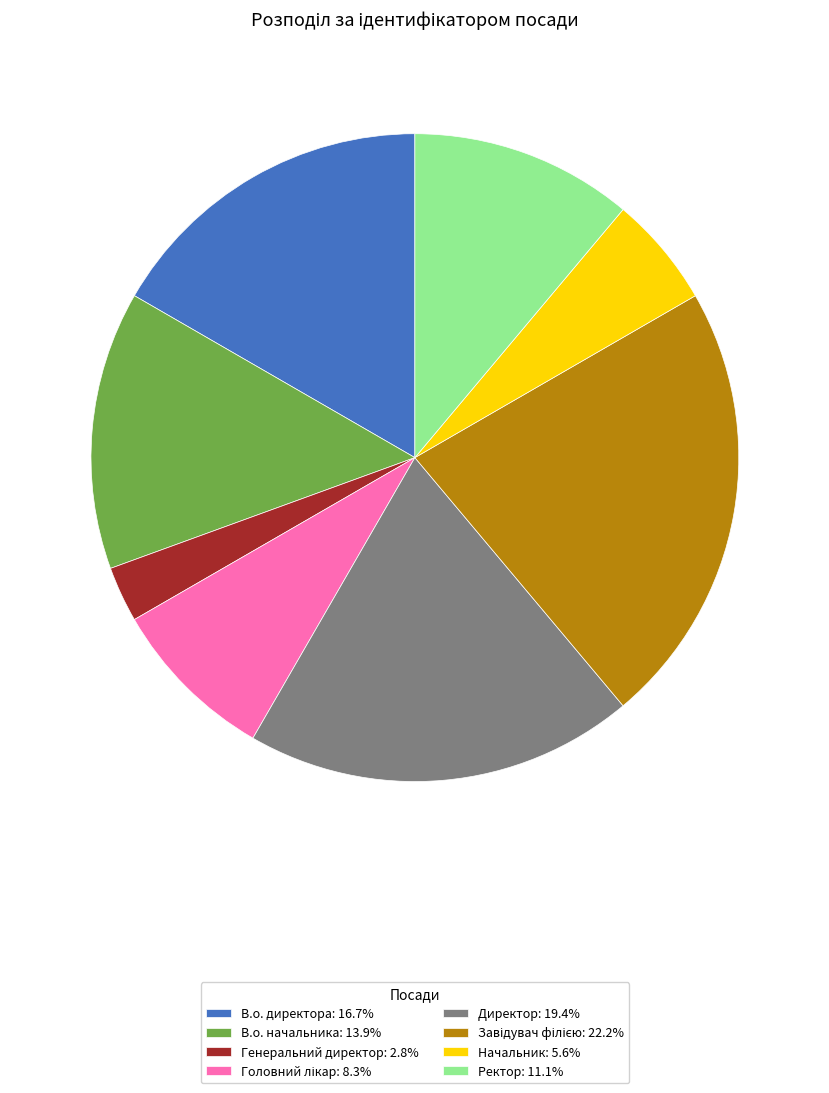

How many segments does this pie chart have?

8